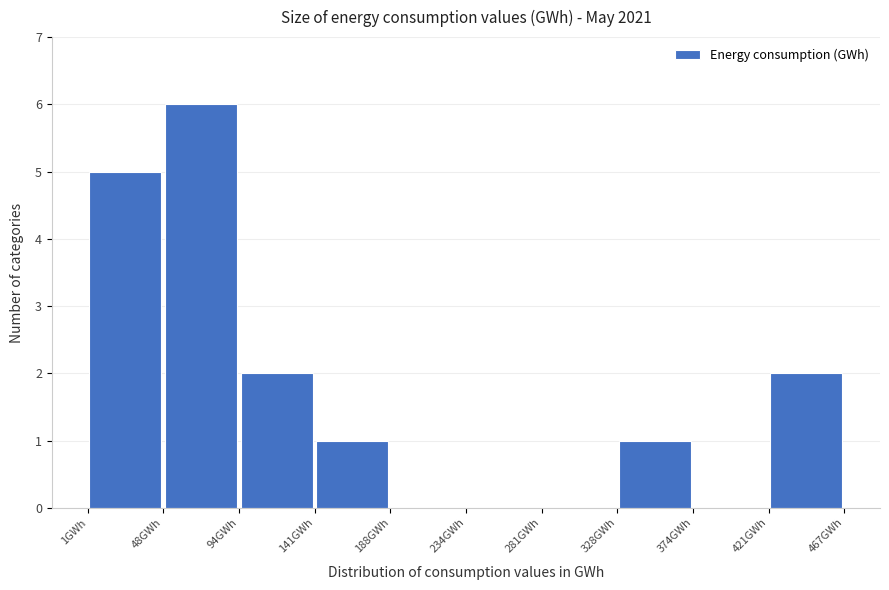

Reading left to right, list every bar in this chart as the range it spans on the x-axis followed by its height. Neither the bar edges nor the heights are printed on the chart, so give them approximately, as read against the axes.

0 to 50: 5
50 to 95: 6
95 to 140: 2
140 to 190: 1
190 to 235: 0
235 to 280: 0
280 to 330: 0
330 to 375: 1
375 to 420: 0
420 to 465: 2